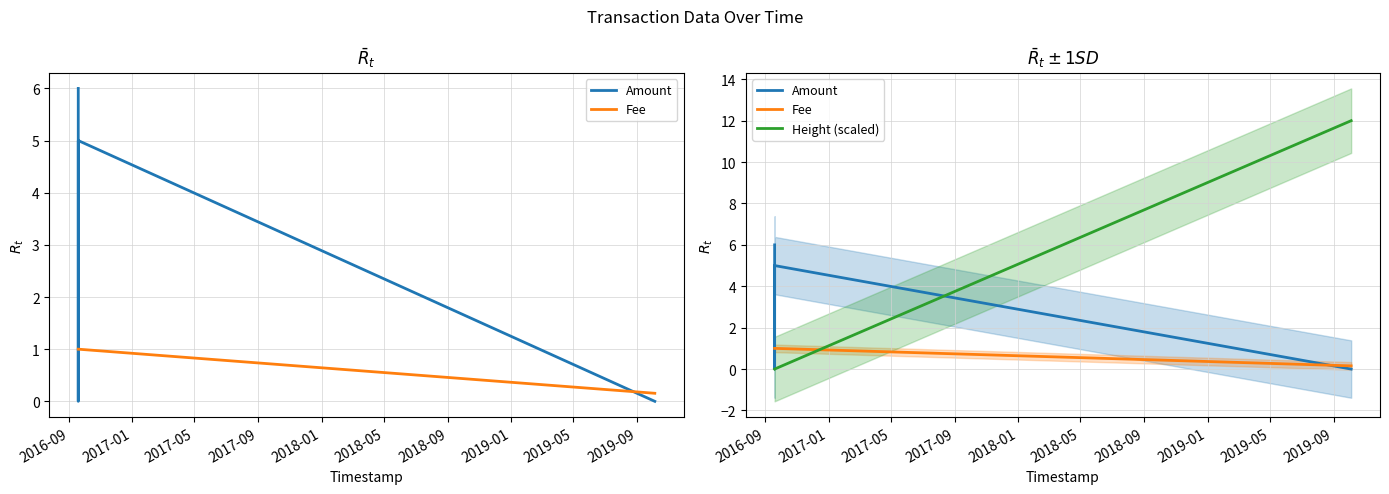

How many positive values does the Amount series have?

3